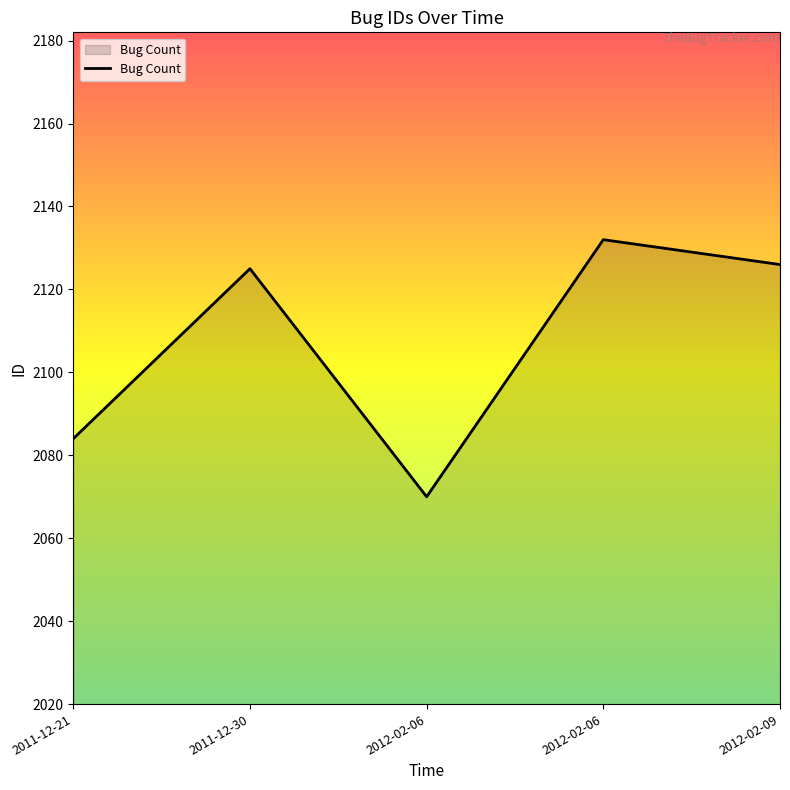

The value at 2011-12-21 is 2084. True or false?

True